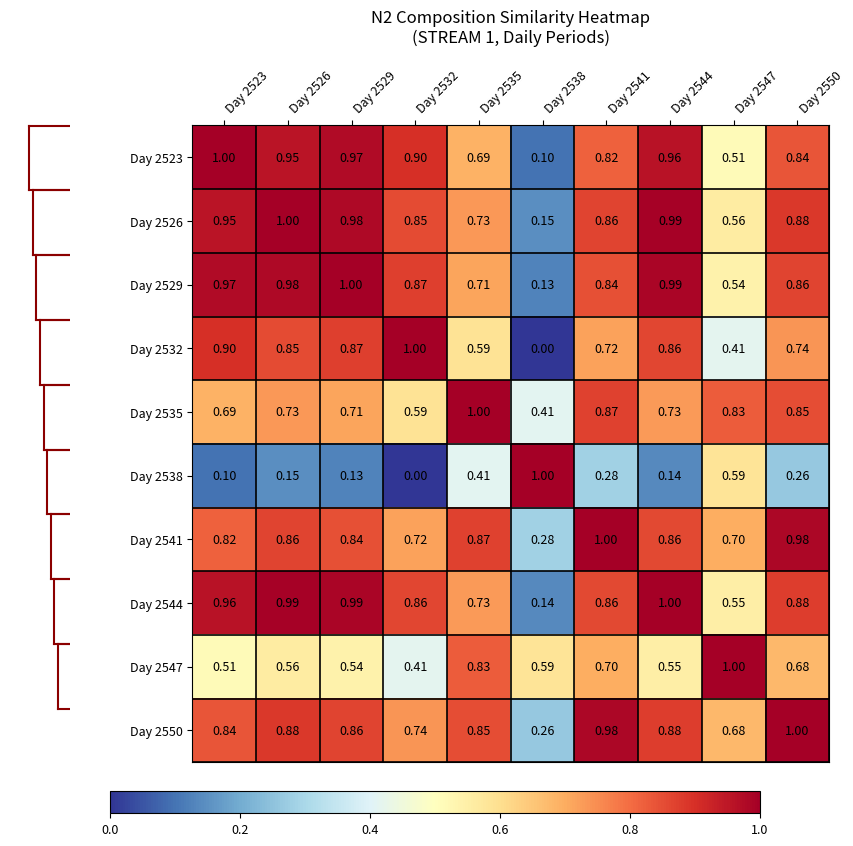

Is the value of Day 2523 at Day 2526 greater than the value of Day 2547 at Day 2544?

Yes